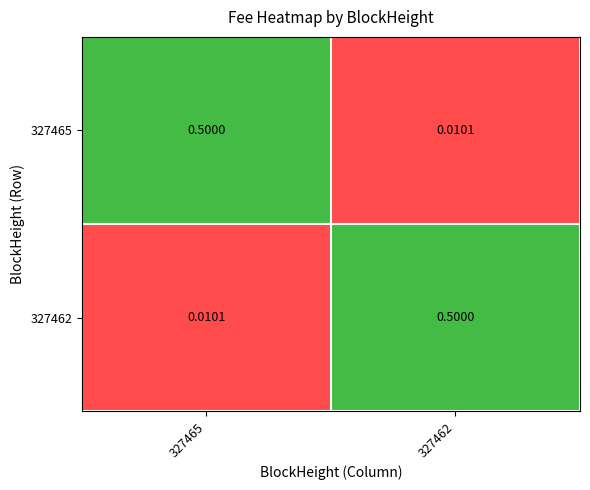

How many categories are shown in the chart?

2